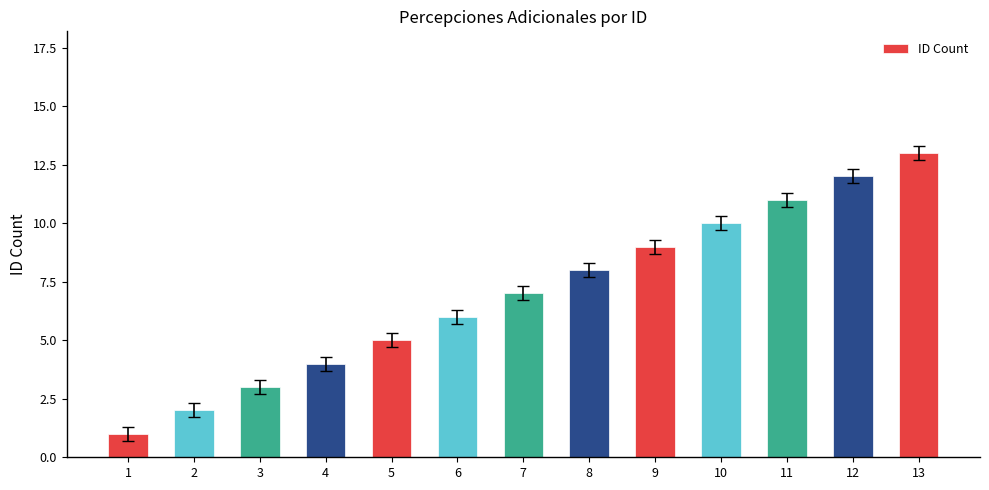

List the labels in order of value, largest first.

13, 12, 11, 10, 9, 8, 7, 6, 5, 4, 3, 2, 1